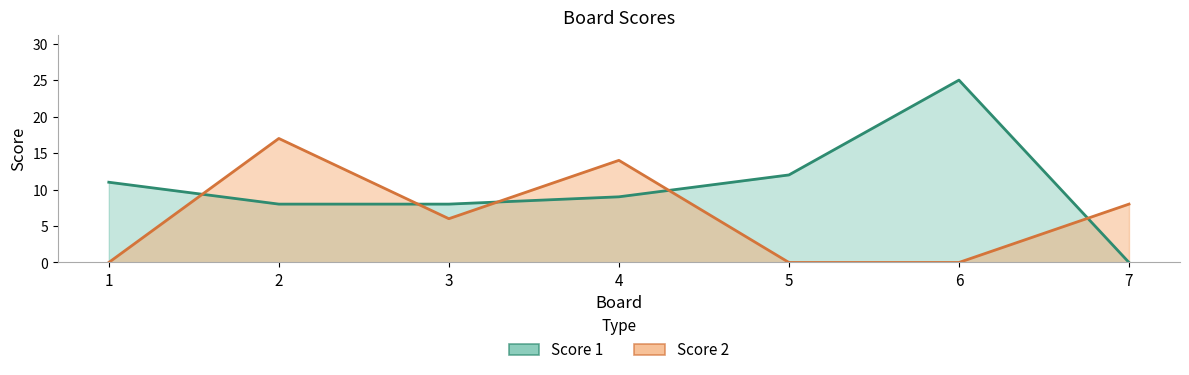

Reading left to right, extract all data points from this chart.

Score 1: 1=11	2=8	3=8	4=9	5=12	6=25	7=0
Score 2: 1=0	2=17	3=6	4=14	5=0	6=0	7=8